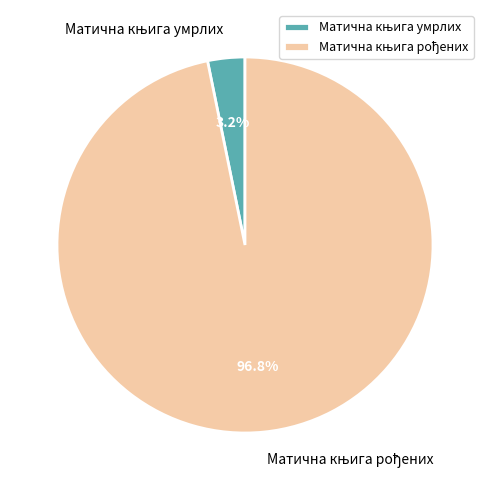

Count the number of slices in the pie.

2